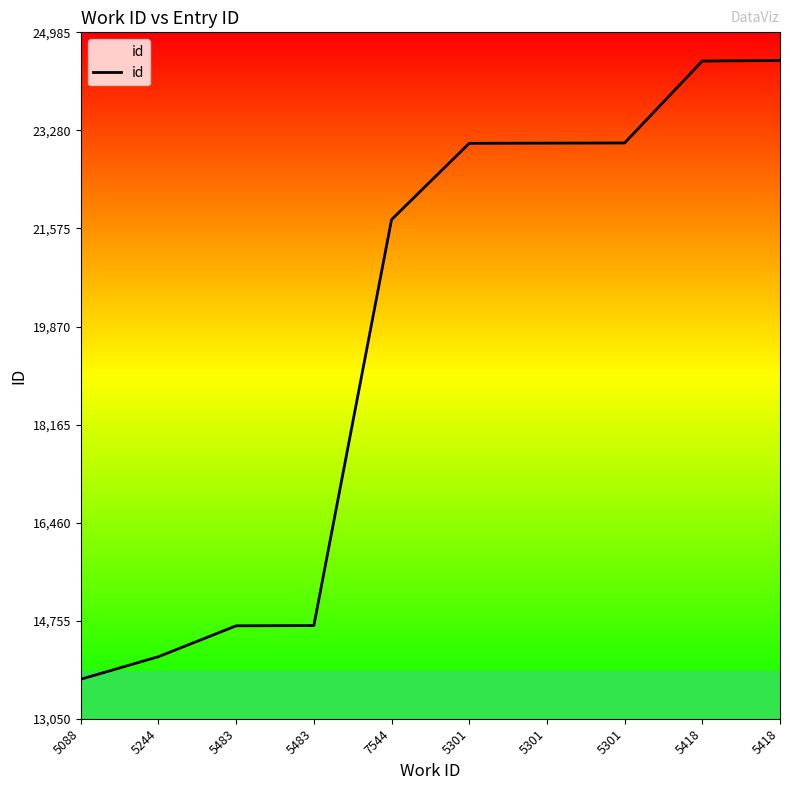

Which has a higher value, 5483 or 5088?

5483